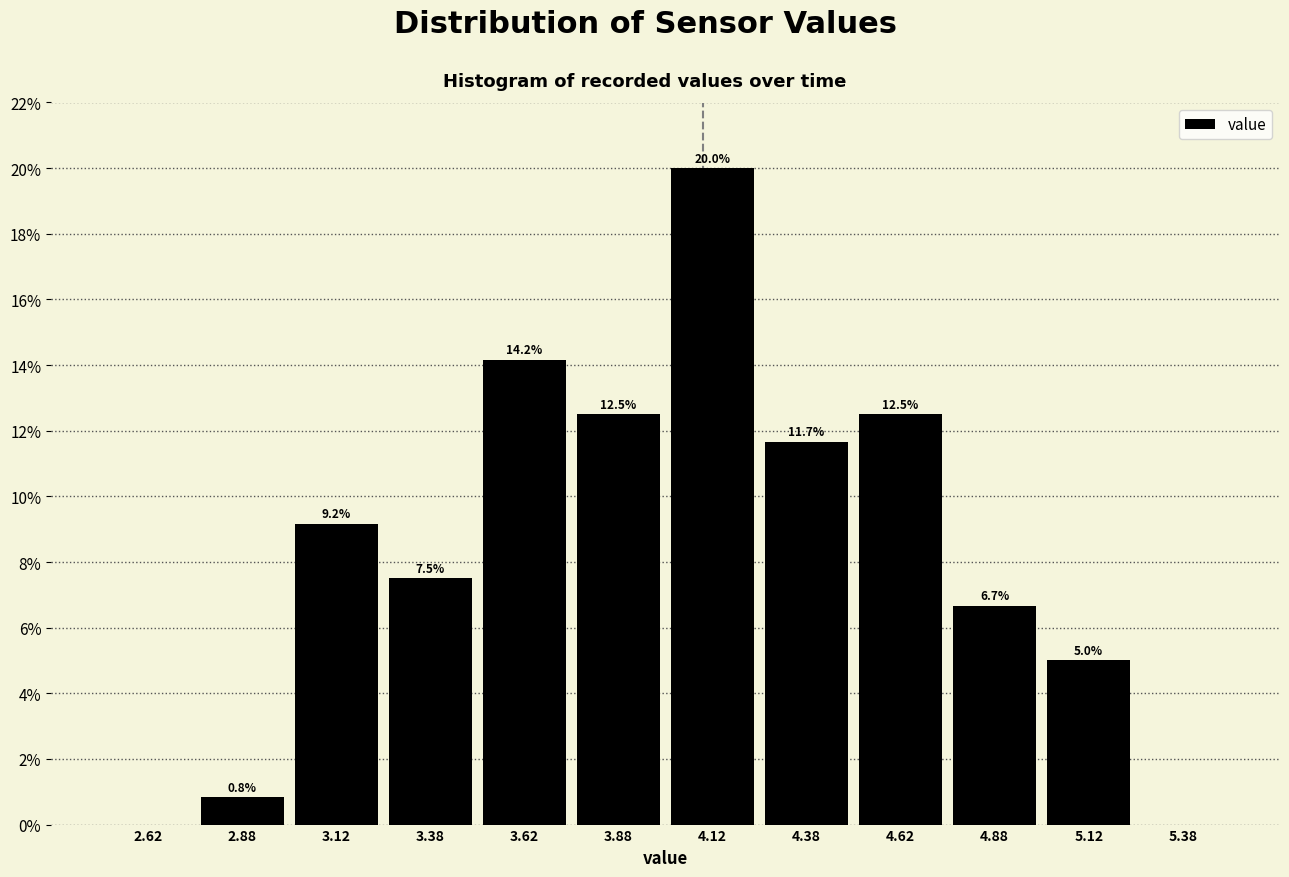

Which range on the x-axis has the tallest bar?

4.00 to 4.25